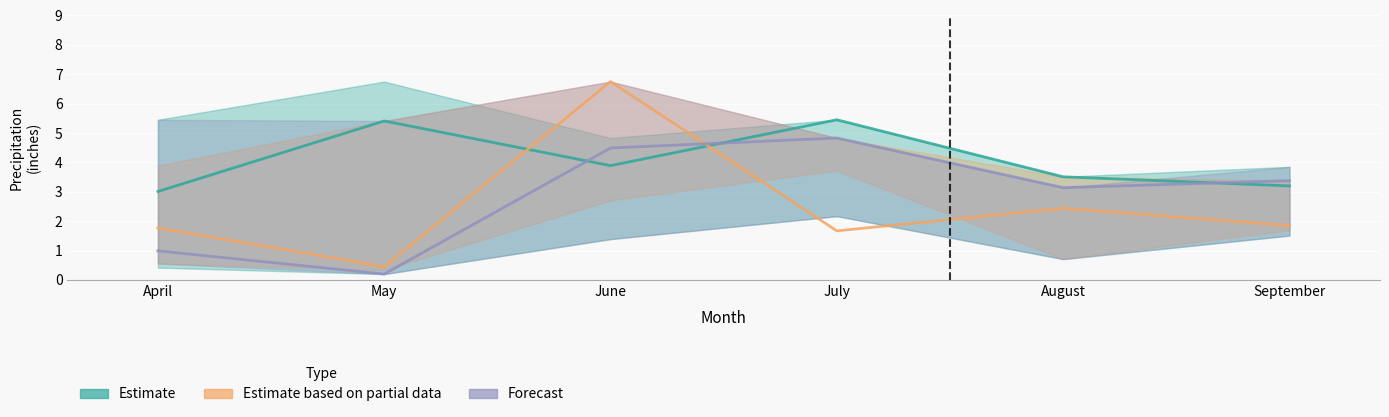

How many values in the Forecast series are below 3?

2